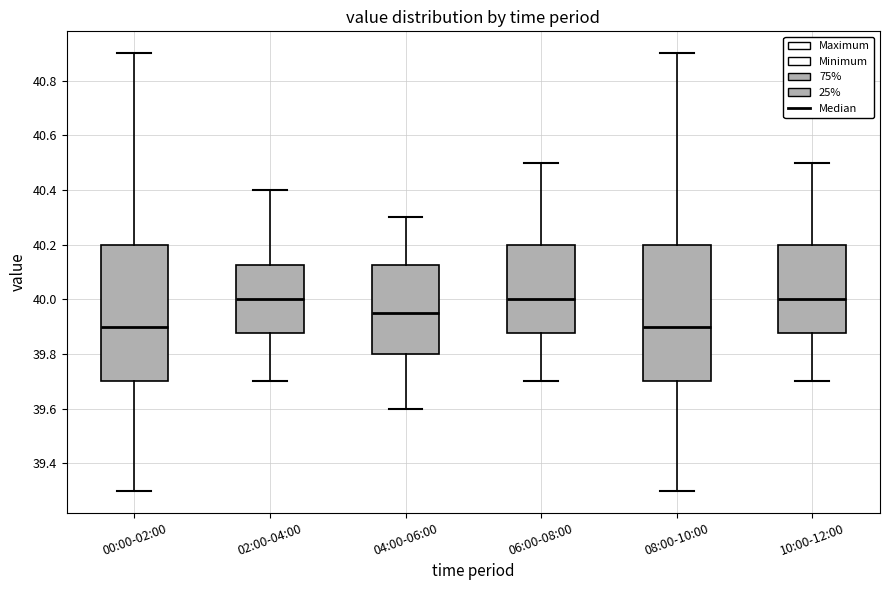

Where does the median line of the box for 06:00-08:00 sit on the y-axis? The values are not printed on the chart, so give them approximately, as read against the axis.

40.00